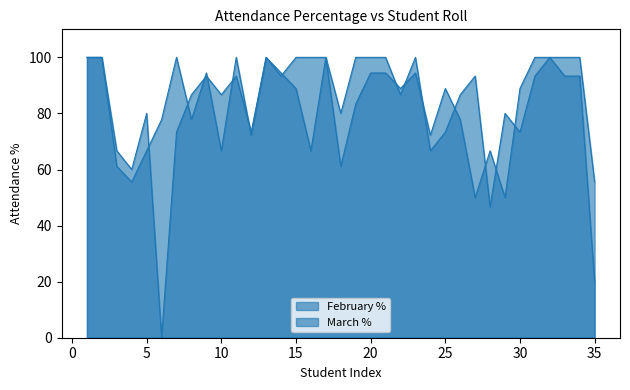

What are all the series names shown in the legend?

February %, March %